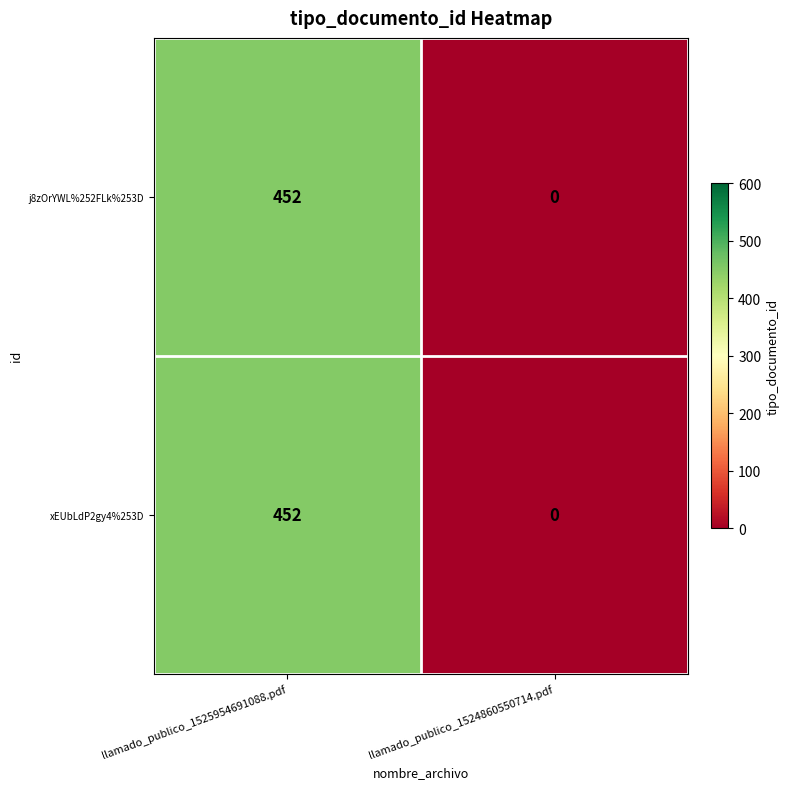

At how many categories does at least one series exceed 176?

1